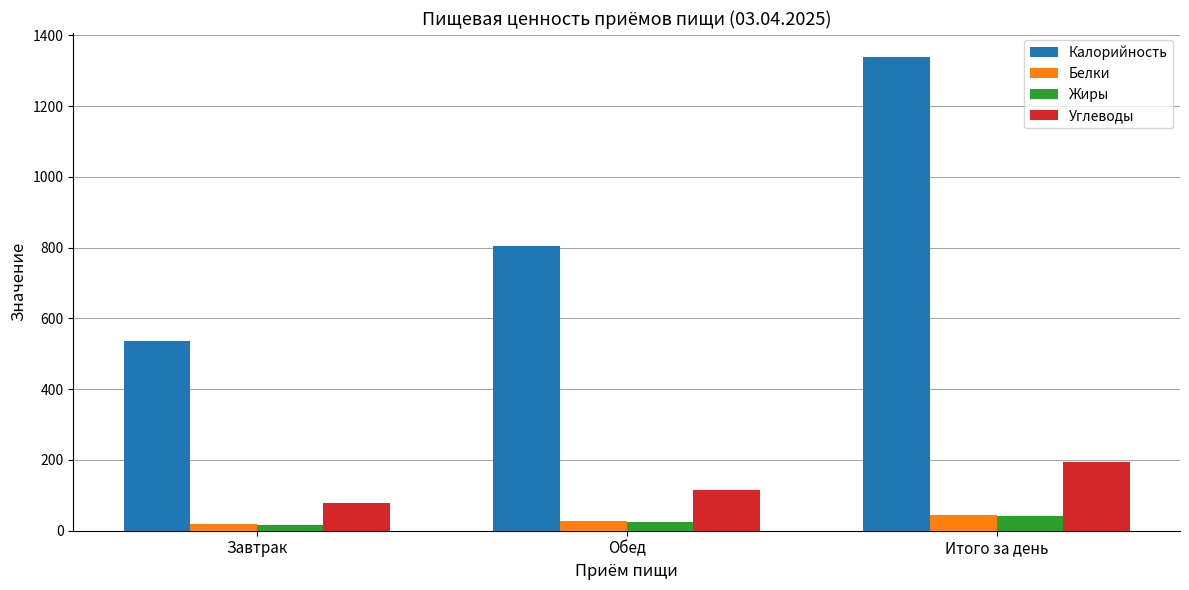

The Жиры series shows 41 at Итого за день. True or false?

True